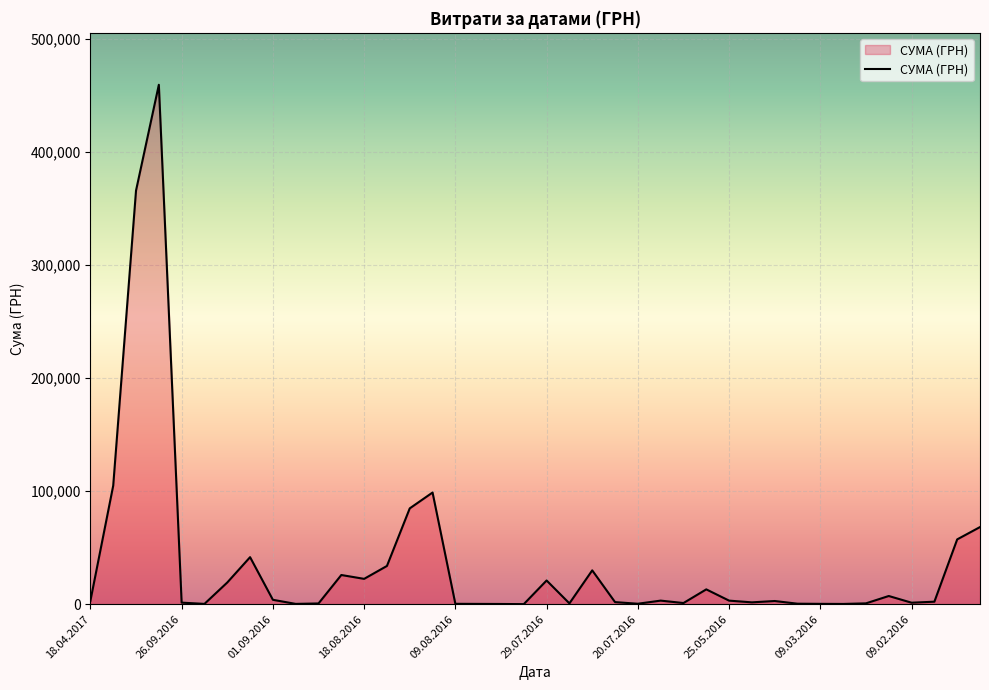

What is the maximum value shown in the chart?

459692.9